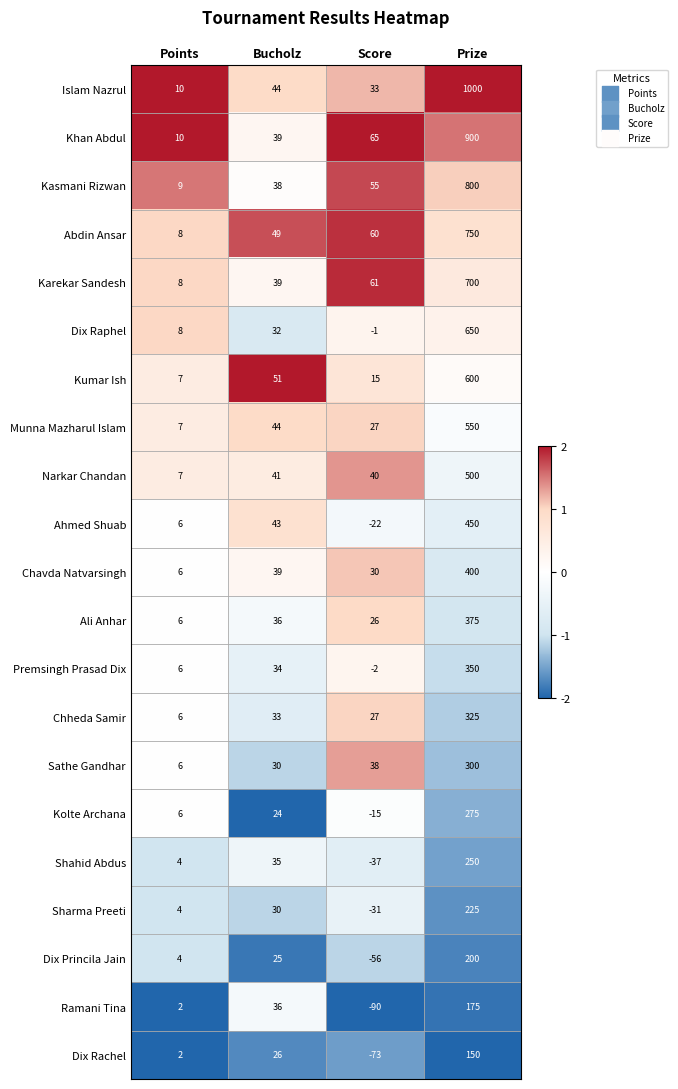

What is the difference between the second highest and minimum values in the Kolte Archana series?

39